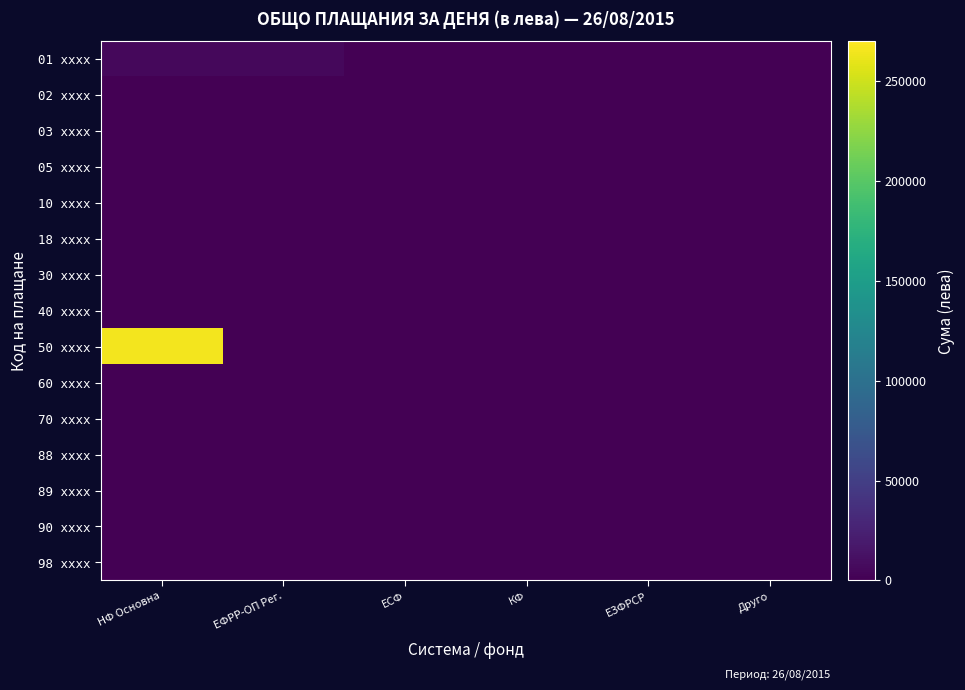

Which label corresponds to the smallest value in the chart?

ЕСФ